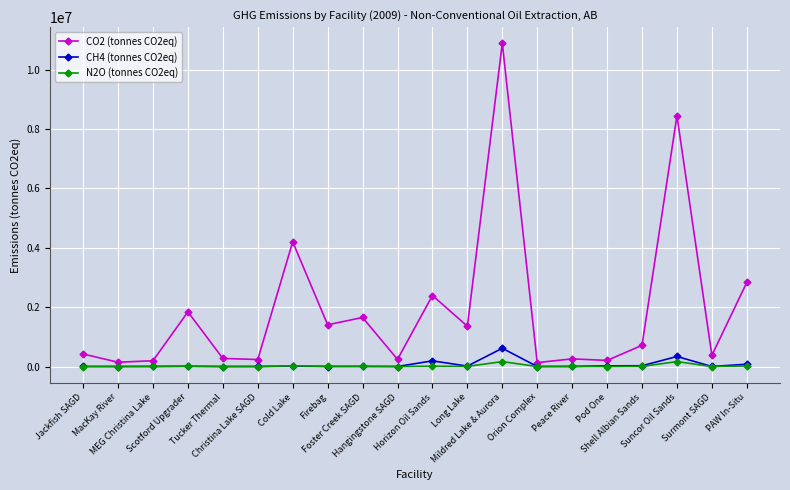

What are all the series names shown in the legend?

CO2 (tonnes CO2eq), CH4 (tonnes CO2eq), N2O (tonnes CO2eq)